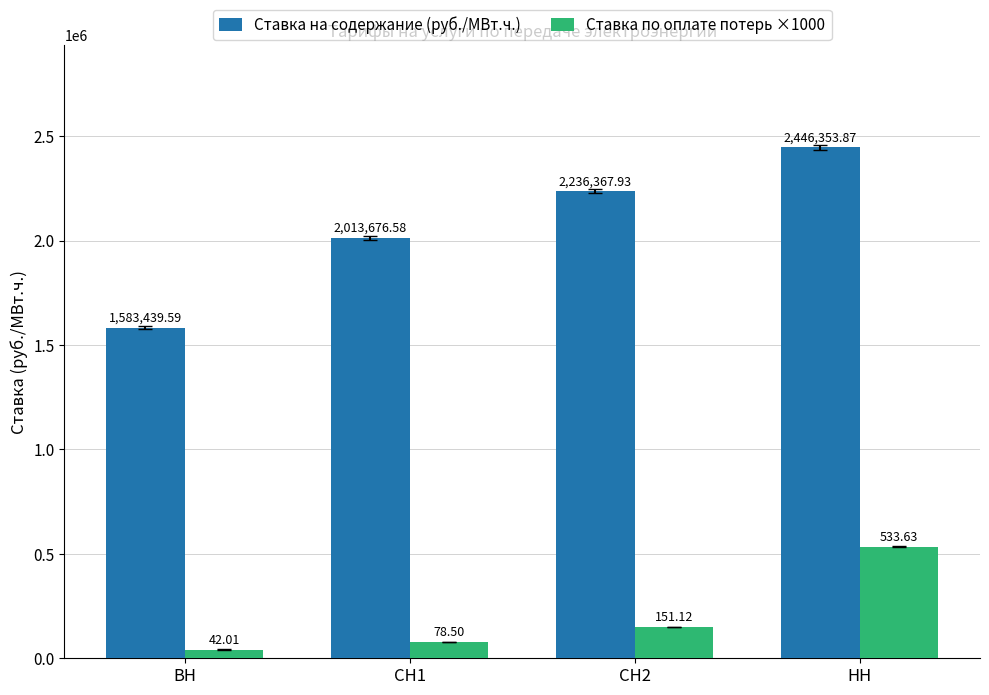

Reading left to right, list all the values displayed in this chart.

Ставка на содержание (руб./МВт.ч.): 1583439.6	2013676.6	2236367.9	2446353.9
Ставка по оплате потерь ×1000: 42010.0	78500.0	151120.0	533630.0